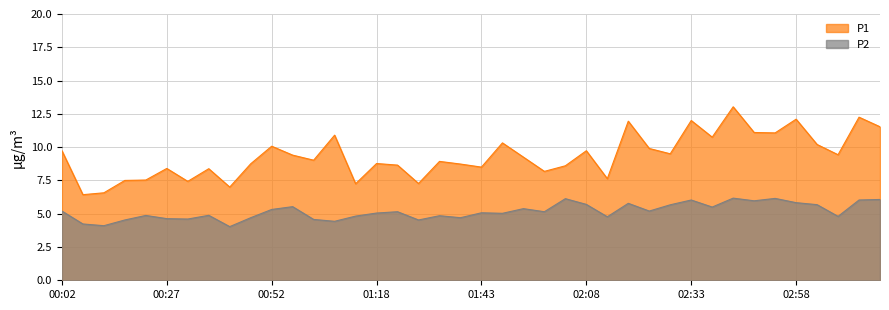

Reading left to right, extract all data points from this chart.

P1: 00:02=9.7	00:07=6.4	00:12=6.6	00:17=7.5	00:22=7.5	00:27=8.4	00:32=7.4	00:37=8.4	00:42=7.0	00:47=8.8	00:52=10.1	00:57=9.4	01:02=9.0	01:07=10.9	01:12=7.2	01:18=8.8	01:23=8.7	01:28=7.3	01:33=8.9	01:38=8.7	01:43=8.5	01:48=10.3	01:53=9.2	01:58=8.2	02:03=8.6	02:08=9.7	02:13=7.6	02:18=11.9	02:23=9.9	02:28=9.5	02:33=12.0	02:38=10.8	02:43=13.0	02:48=11.1	02:53=11.1	02:58=12.1	03:03=10.2	03:08=9.4	03:13=12.2	03:18=11.5
P2: 00:02=5.2	00:07=4.2	00:12=4.1	00:17=4.5	00:22=4.9	00:27=4.6	00:32=4.6	00:37=4.9	00:42=4.0	00:47=4.7	00:52=5.3	00:57=5.5	01:02=4.6	01:07=4.4	01:12=4.8	01:18=5.0	01:23=5.2	01:28=4.5	01:33=4.8	01:38=4.7	01:43=5.1	01:48=5.0	01:53=5.4	01:58=5.2	02:03=6.1	02:08=5.7	02:13=4.8	02:18=5.8	02:23=5.2	02:28=5.7	02:33=6.0	02:38=5.5	02:43=6.2	02:48=6.0	02:53=6.2	02:58=5.8	03:03=5.7	03:08=4.8	03:13=6.0	03:18=6.1